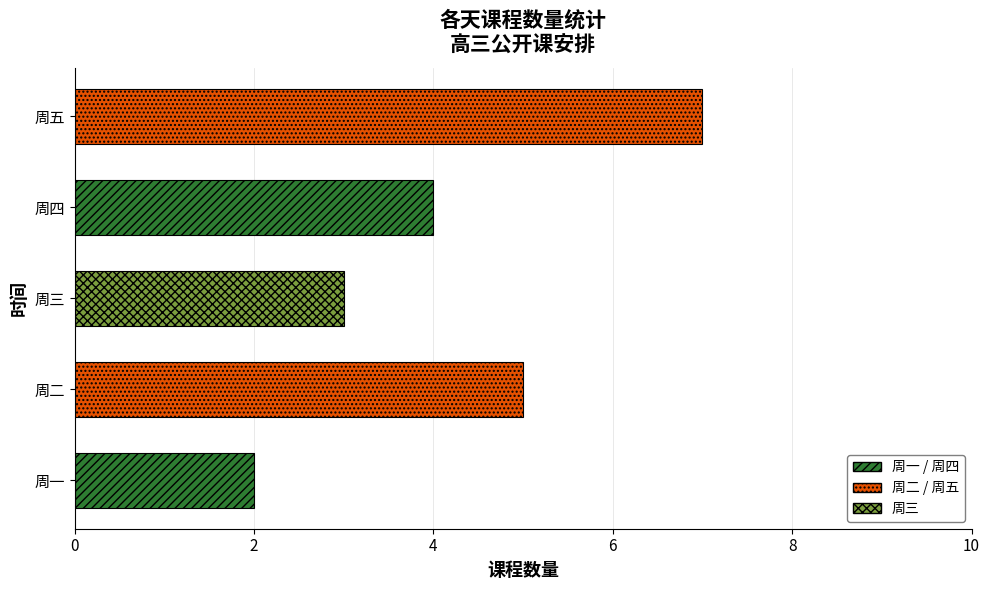

How many bars are there in total?

5